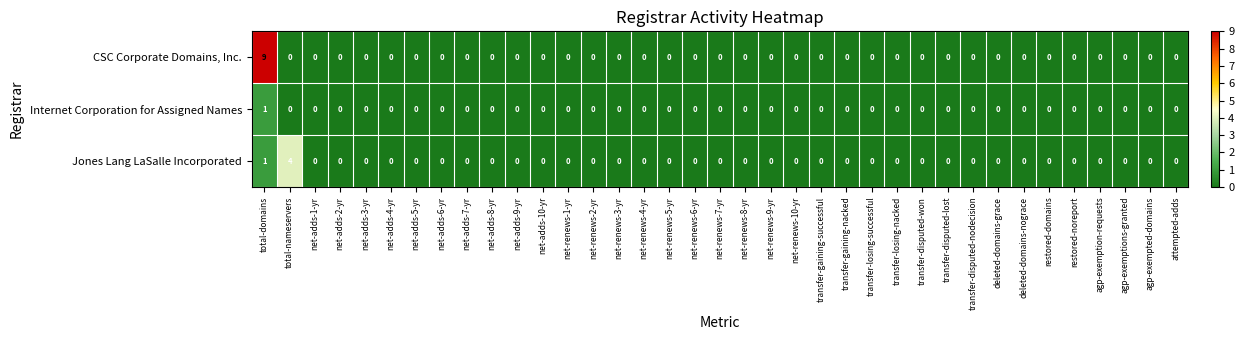

What is the highest value of the CSC Corporate Domains, Inc. series?

9